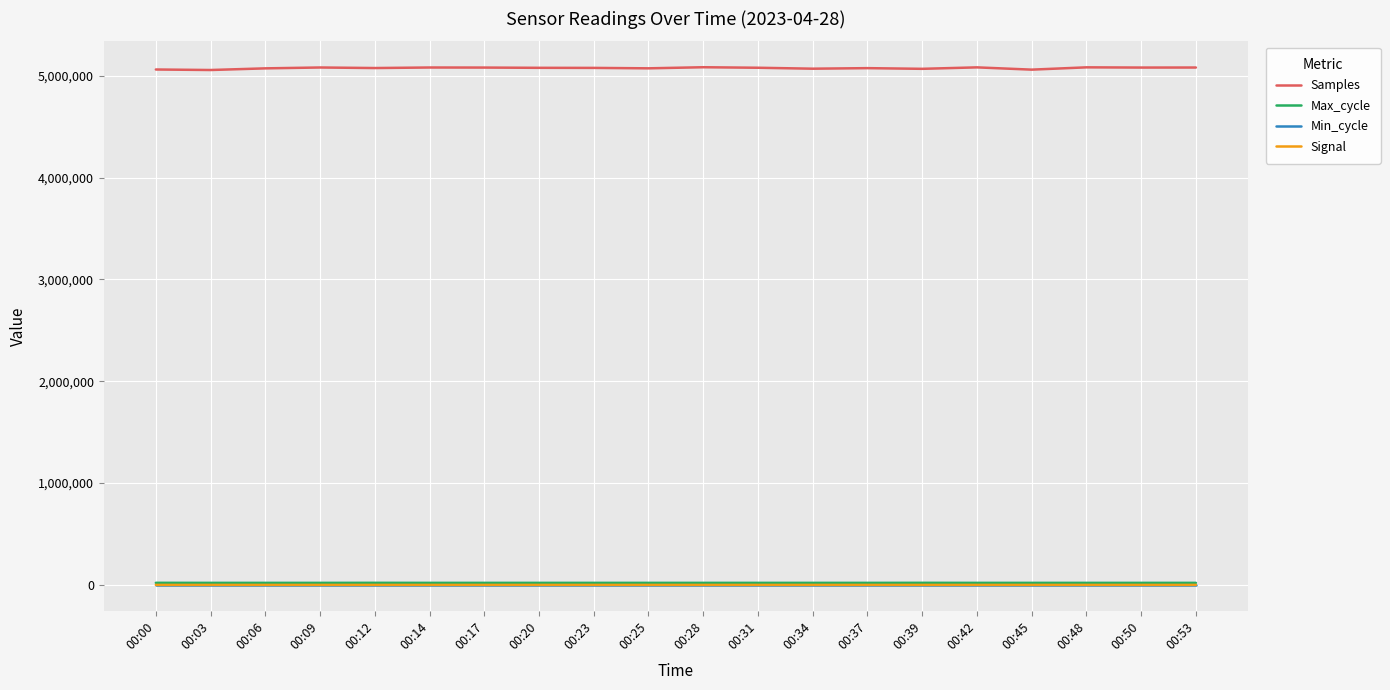

What is the highest value of the Max_cycle series?

20401